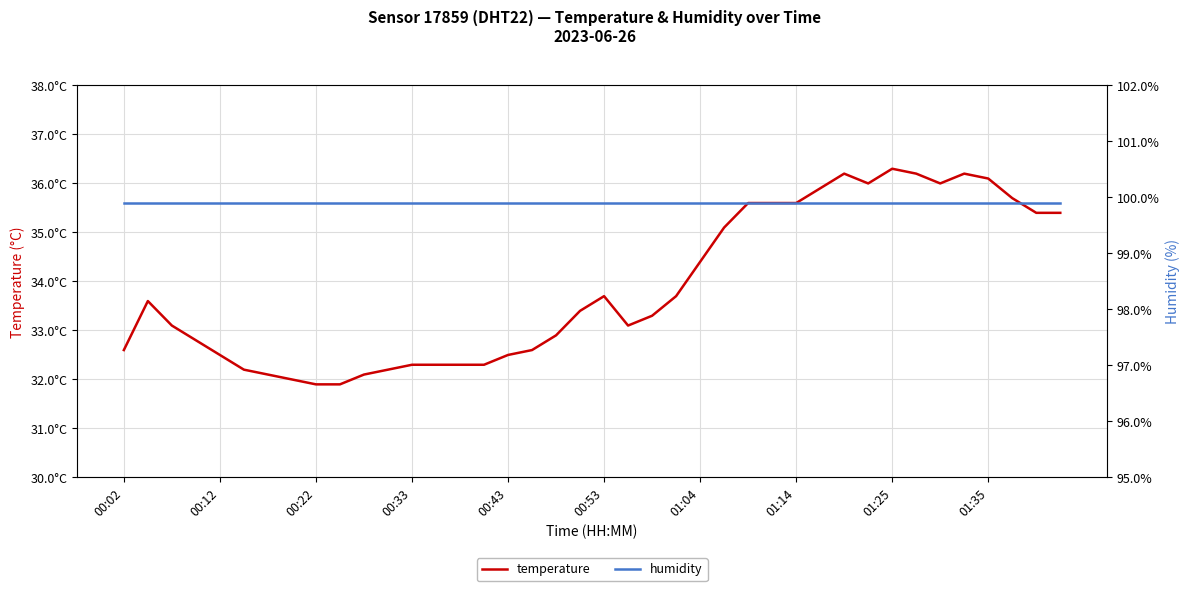

Which series has the largest total across all categories?

humidity